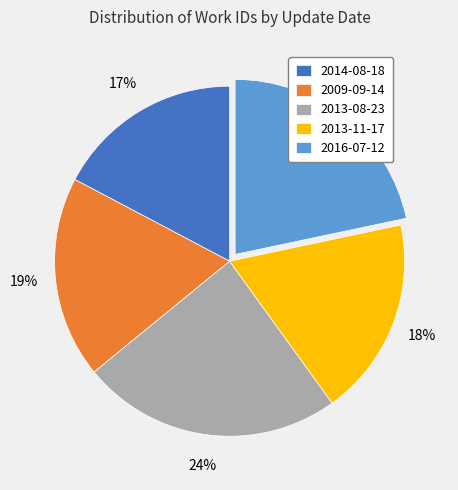

Between 2016-07-12 and 2014-08-18, which is larger?

2016-07-12